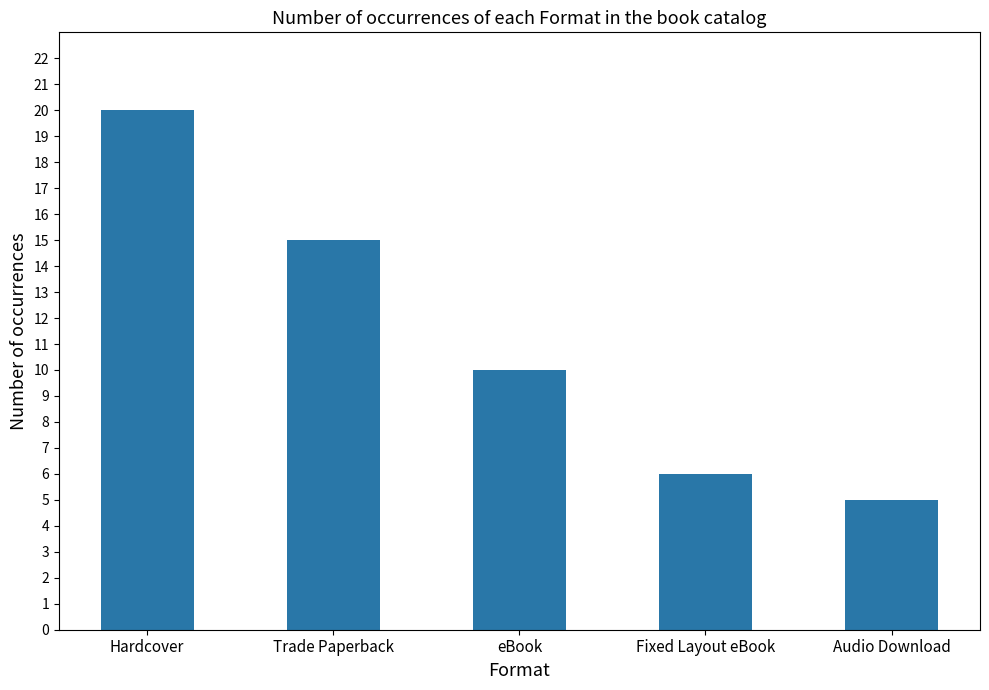

Between Hardcover and eBook, which is larger?

Hardcover